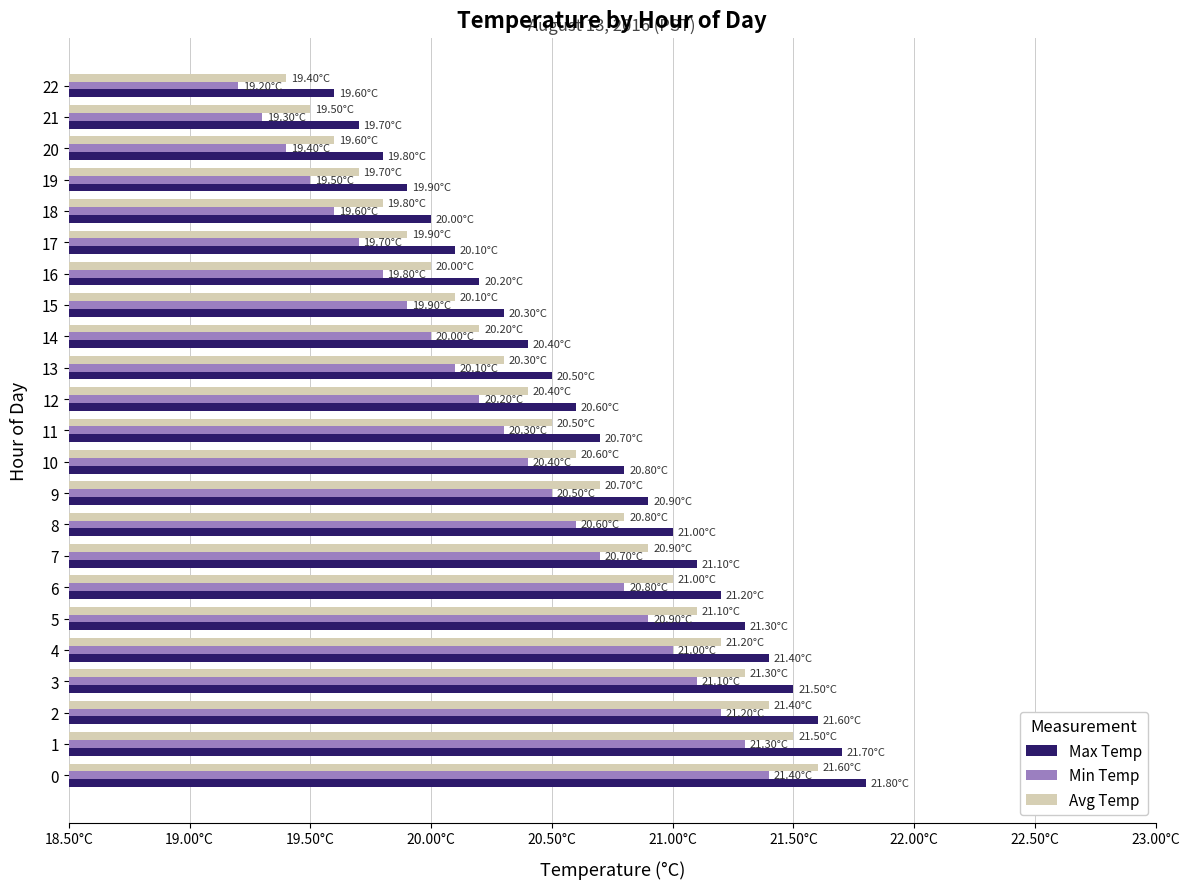

What are all the series names shown in the legend?

Max Temp, Min Temp, Avg Temp